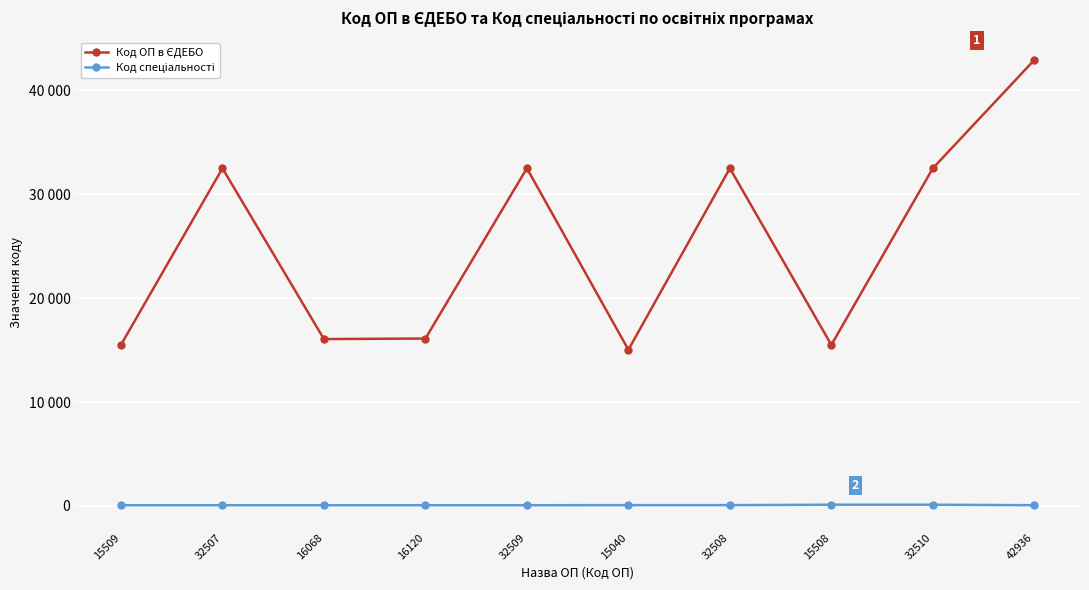

How many data points does each series have?

10